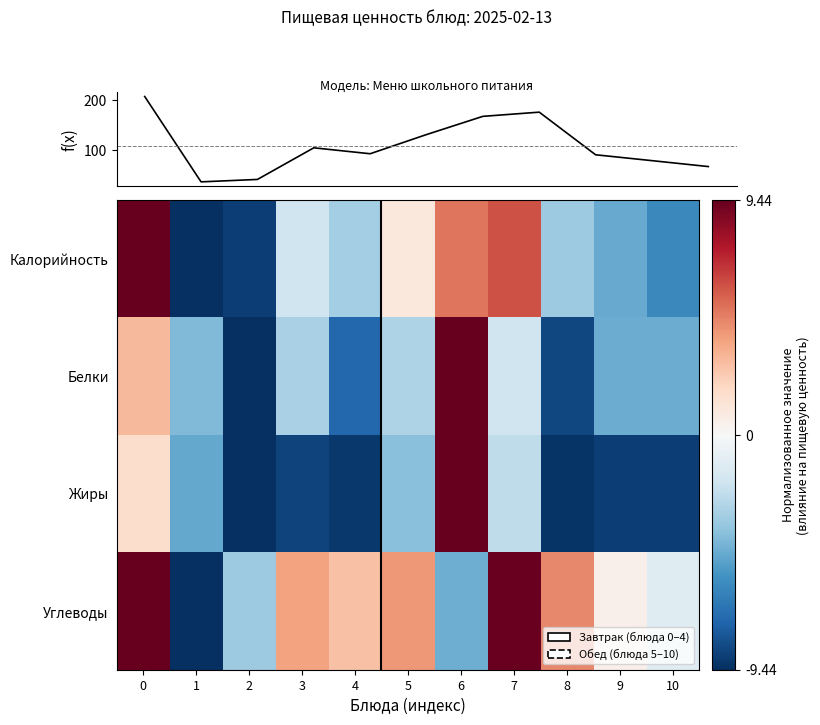

Reading right to left, list all the values displayed in this chart.

Калорийность: 10=-6.1	9=-4.7	8=-3.5	7=6.0	6=5.0	5=1.0	4=-3.2	3=-1.9	2=-8.9	1=-9.4	0=9.4
Белки: 10=-4.7	9=-4.7	8=-8.6	7=-1.9	6=9.4	5=-2.9	4=-7.4	3=-3.1	2=-9.4	1=-4.2	0=3.1
Жиры: 10=-8.9	9=-8.9	8=-9.3	7=-2.4	6=9.4	5=-3.9	4=-9.1	3=-8.7	2=-9.4	1=-4.8	0=1.6
Углеводы: 10=-1.1	9=0.5	8=4.5	7=9.3	6=-4.6	5=4.1	4=2.7	3=3.8	2=-3.4	1=-9.4	0=9.4